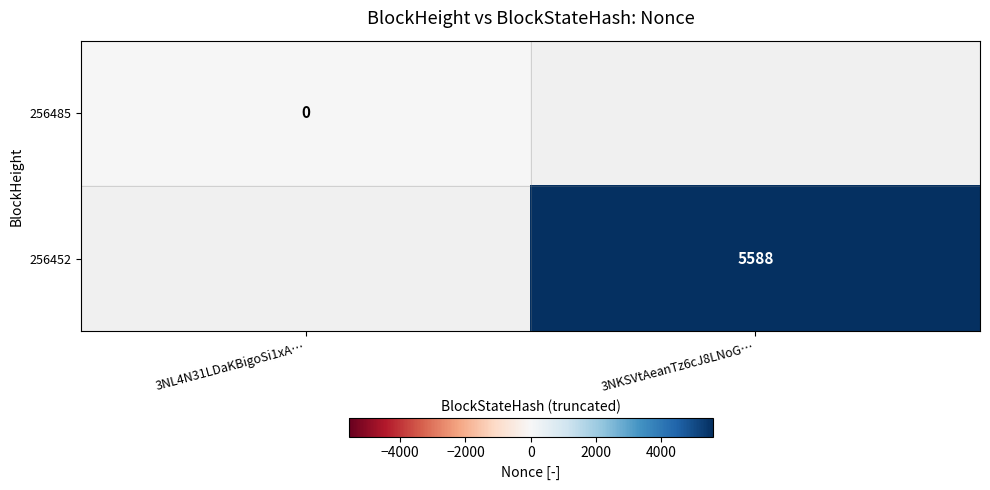

The 256452 series shows 5588 at 3NKSVtAeanTz6cJ8LNoG…. True or false?

True